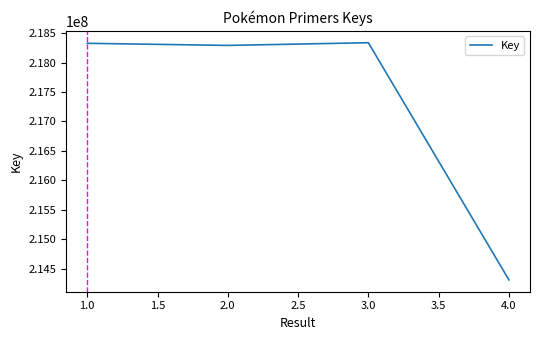

What value does the data have at 4.0?

214309345